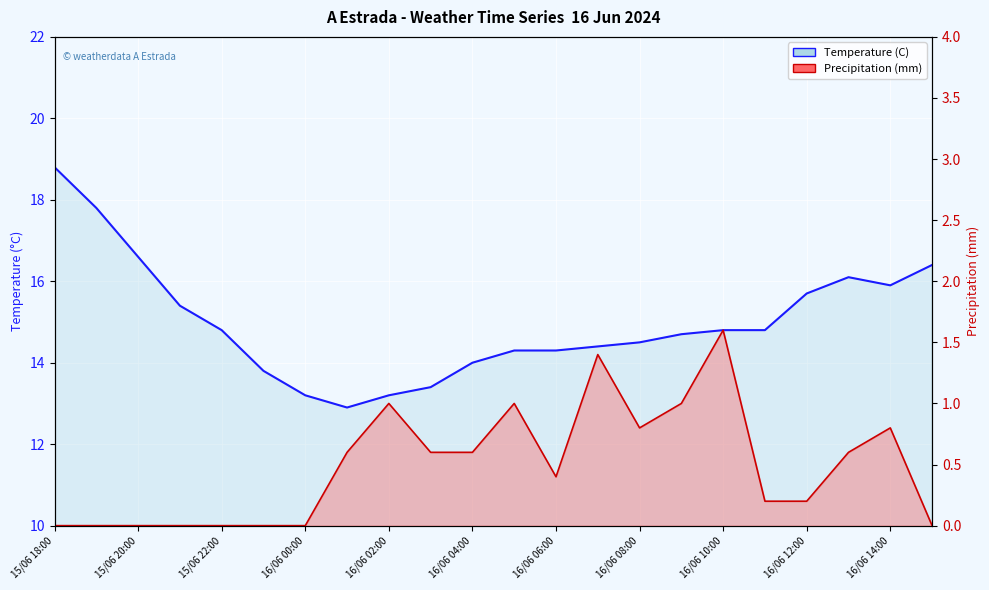

True or false: Precipitation (mm) and Temperature (C) cross at least once.

False